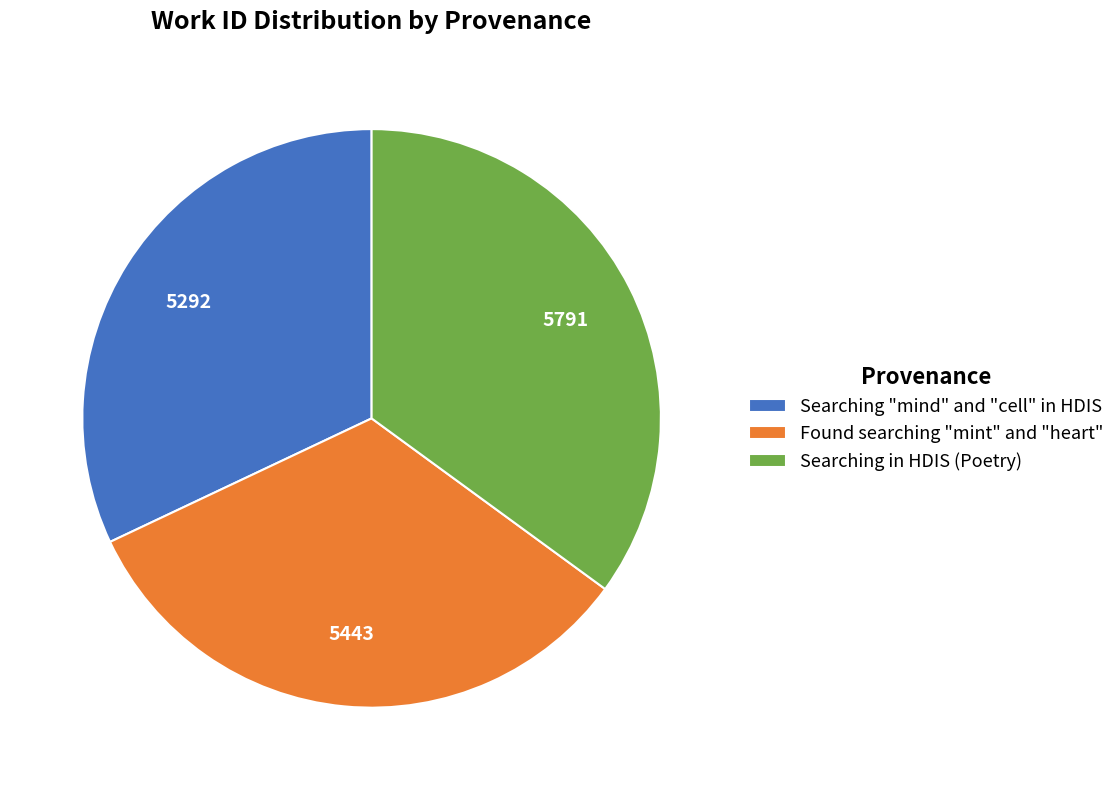

True or false: Found searching "mint" and "heart" accounts for 43% of the total.

False